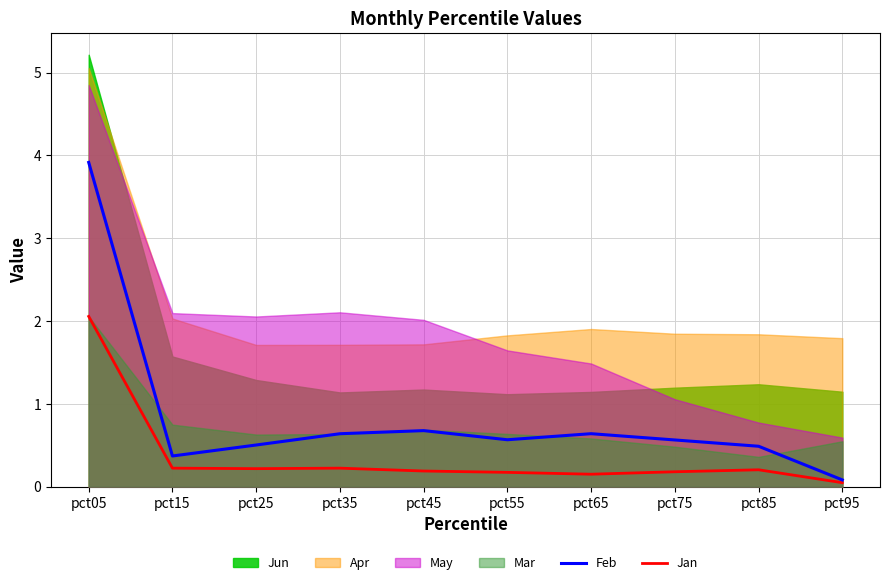

True or false: Feb has a value of 0.7 at pct45.

True